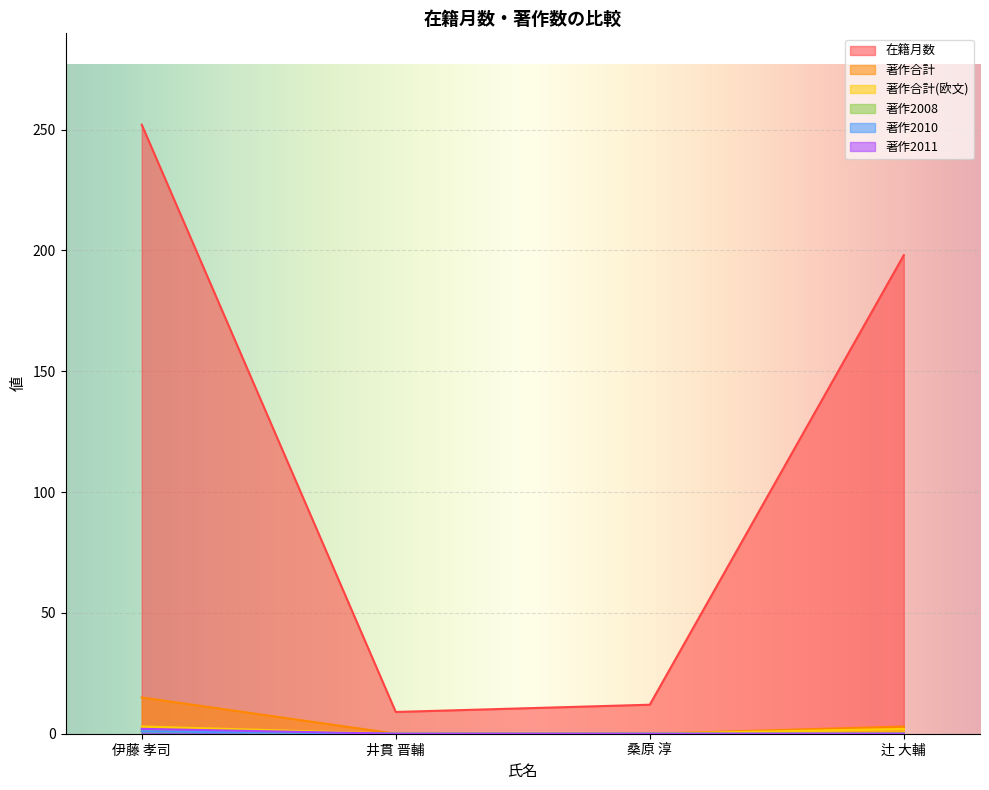

What is the total value across all series at 井貫 晋輔?

9